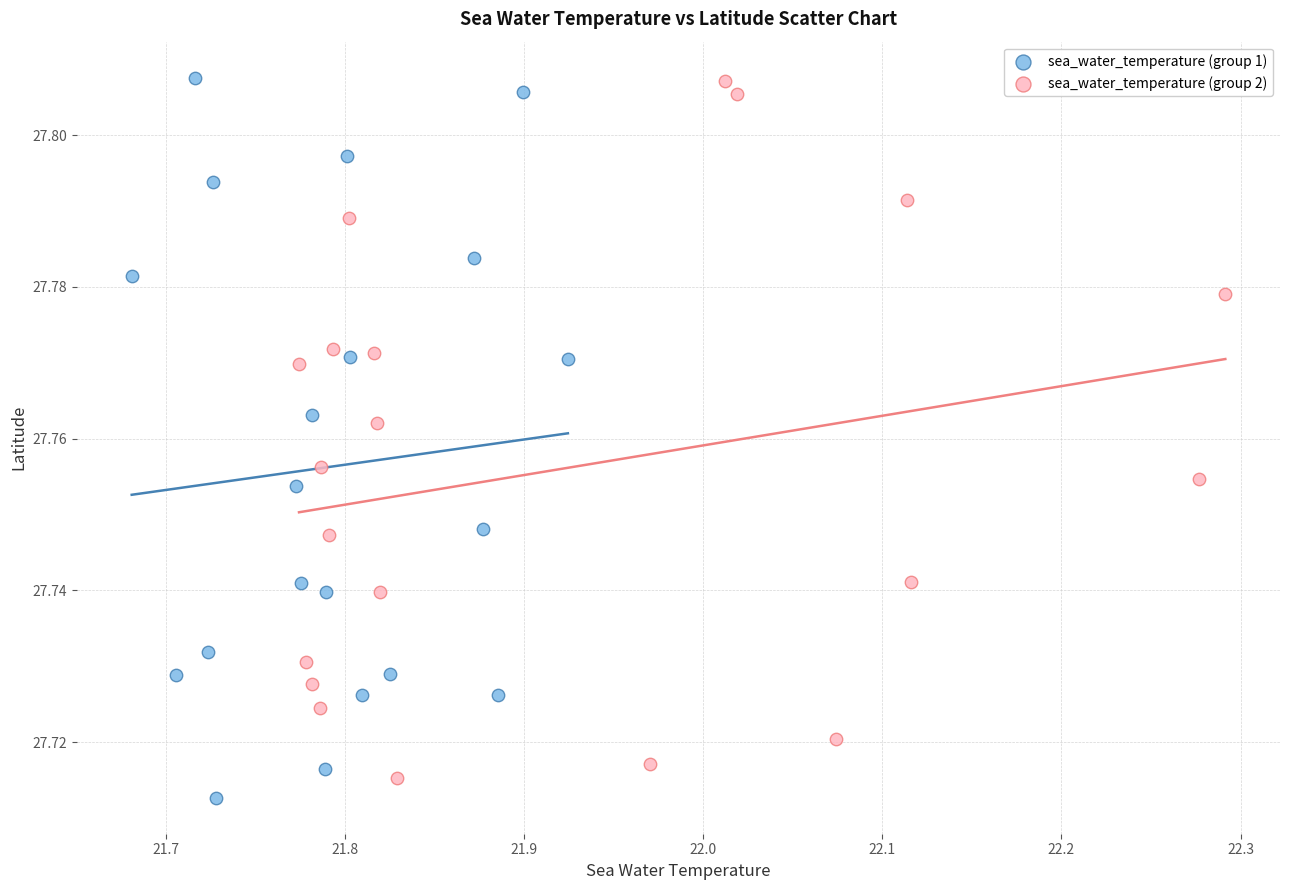

Which series reaches the minimum Y coordinate?

sea_water_temperature (group 1)